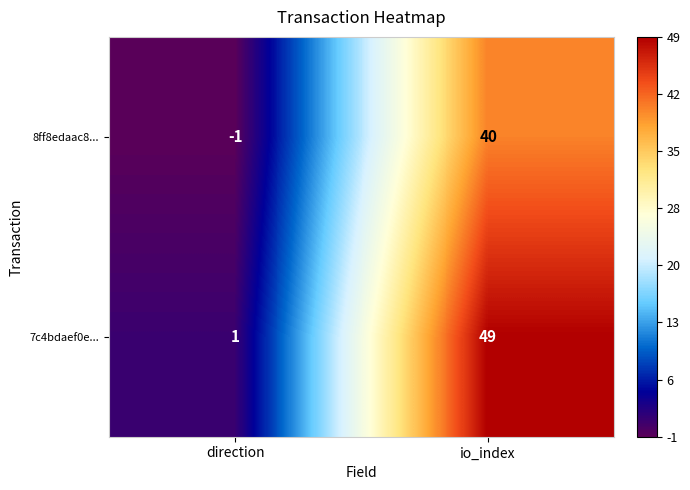

Reading left to right, list all the values displayed in this chart.

8ff8edaac8...: -1	40
7c4bdaef0e...: 1	49